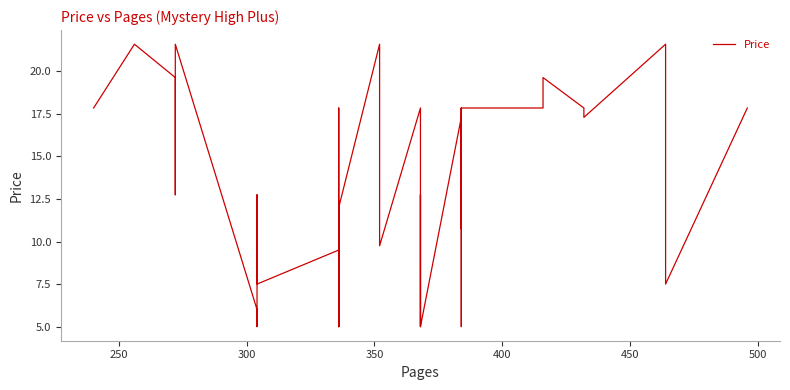

How many points are lower than both their immediate neighbors (excluding endpoints)?

12